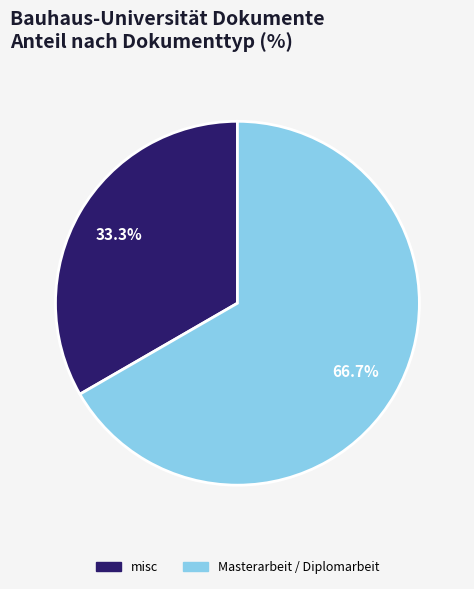

Which slice is the largest?

Masterarbeit / Diplomarbeit